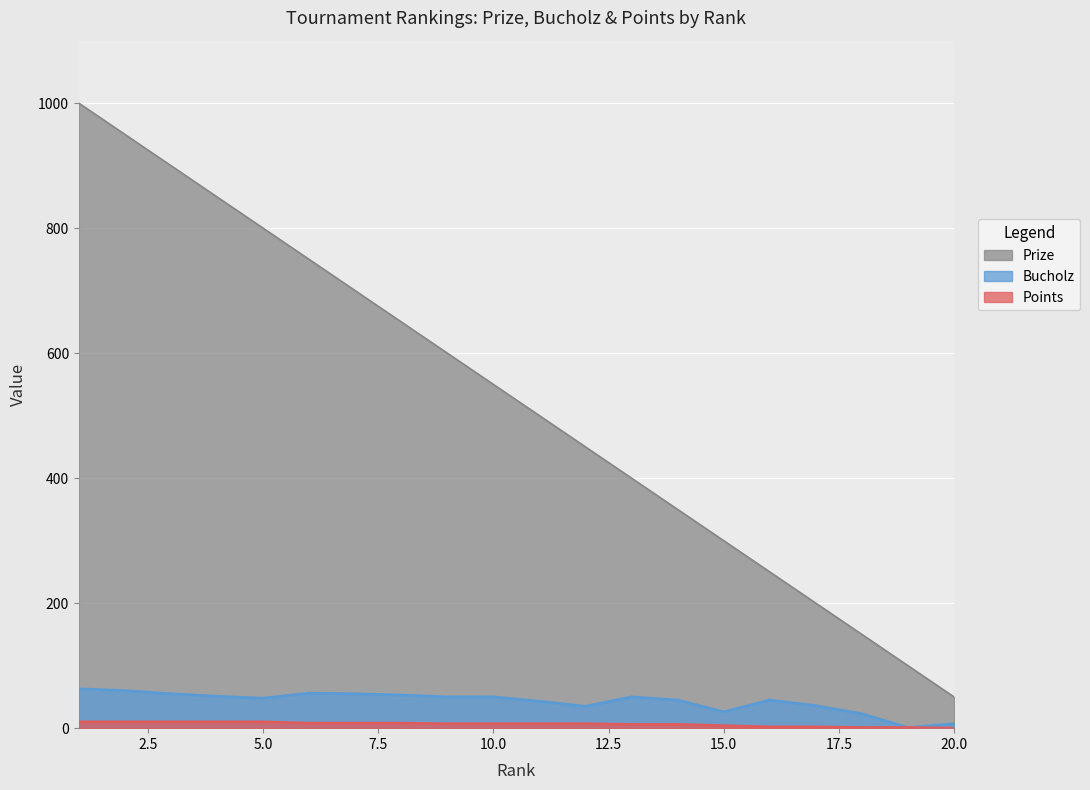

What is the value of the Points point at the 8th from the left?

8